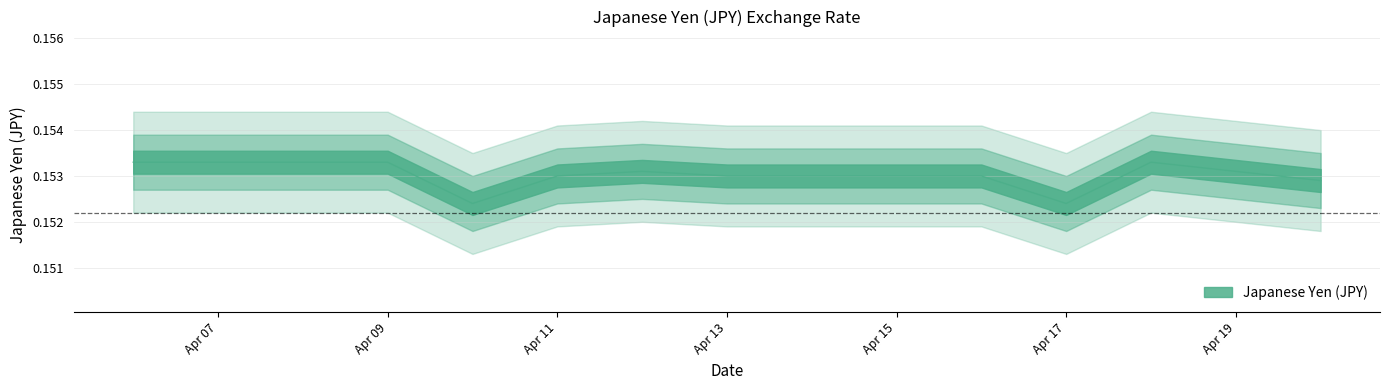

Rank the categories by value from highest to lowest.

2018-04-06, 2018-04-07, 2018-04-08, 2018-04-09, 2018-04-18, 2018-04-12, 2018-04-19, 2018-04-11, 2018-04-13, 2018-04-14, 2018-04-15, 2018-04-16, 2018-04-20, 2018-04-10, 2018-04-17